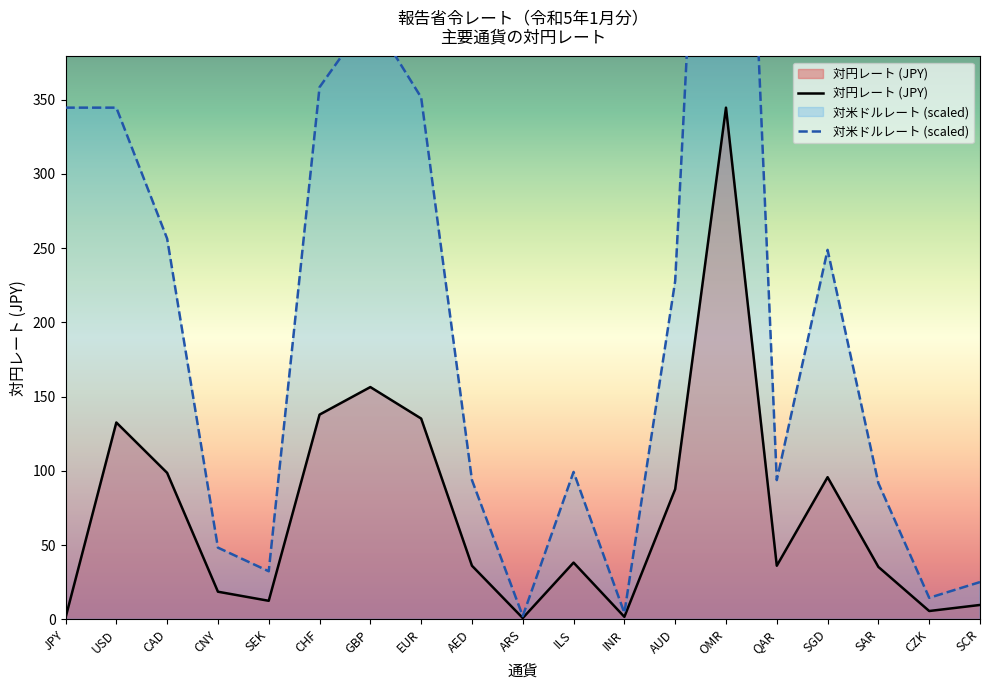

The value of 対米ドルレート at AED is 93.7. True or false?

True